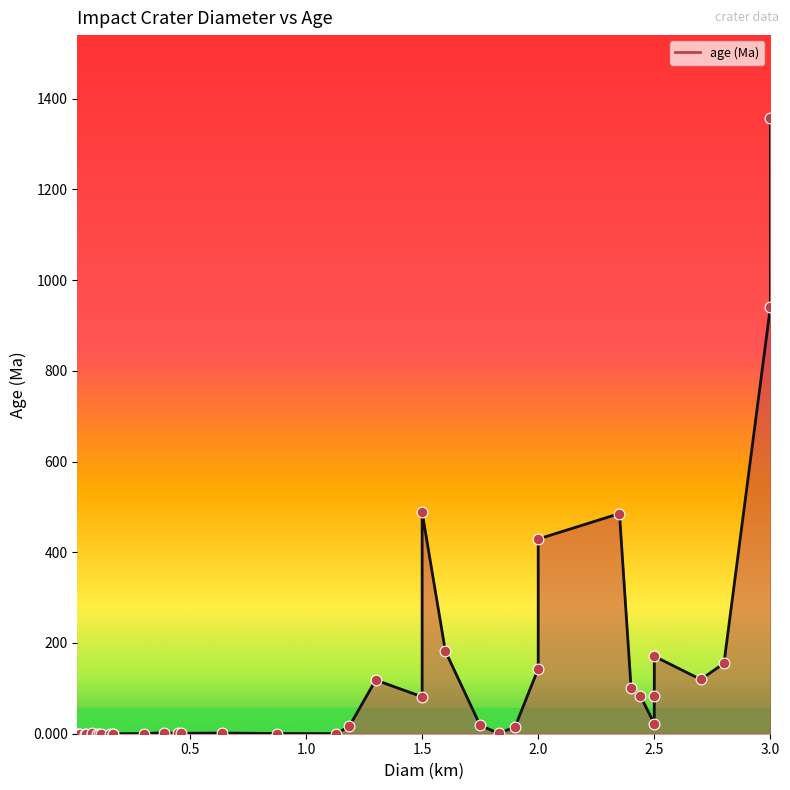

What is the change in value from 0.46 to 0.64?

+0.8